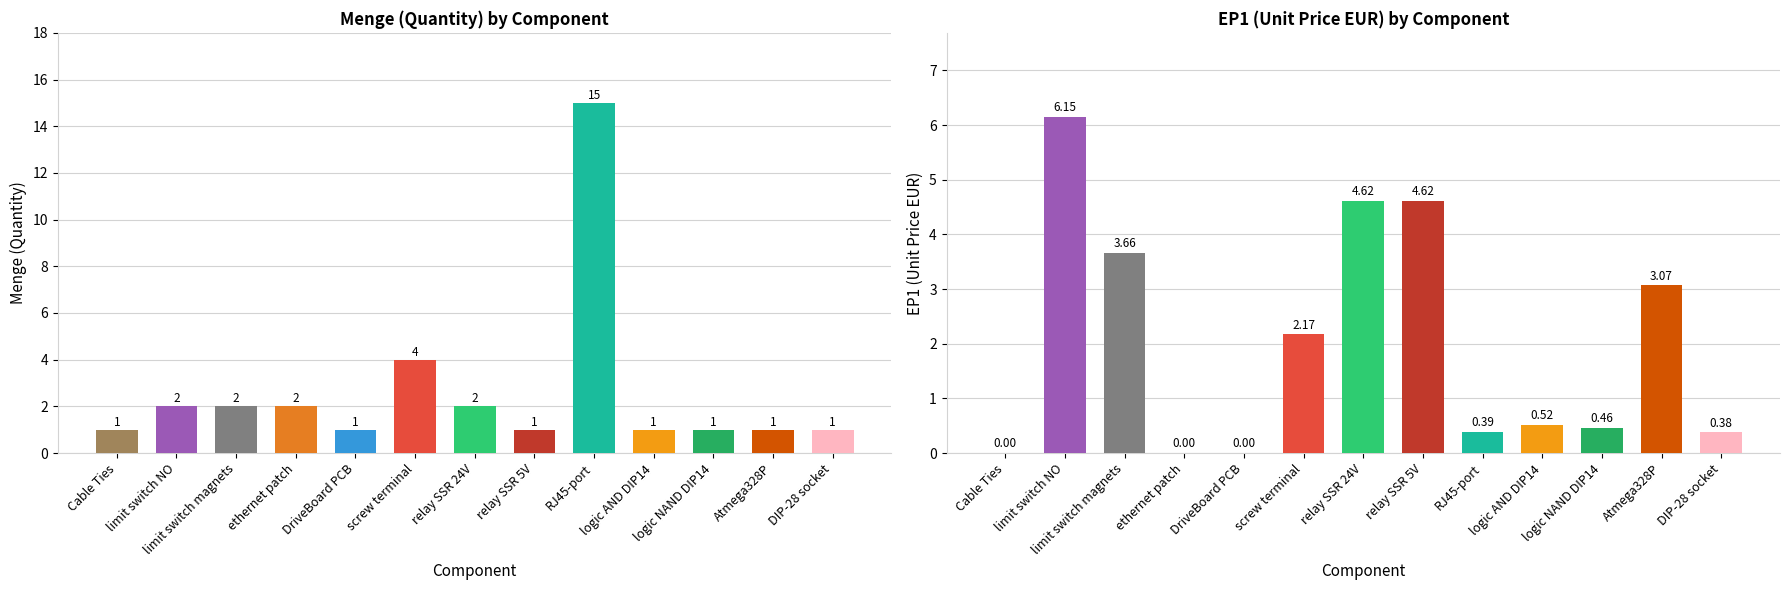

What is the sum of the EP1 values at logic NAND DIP14 and DriveBoard PCB?

0.5